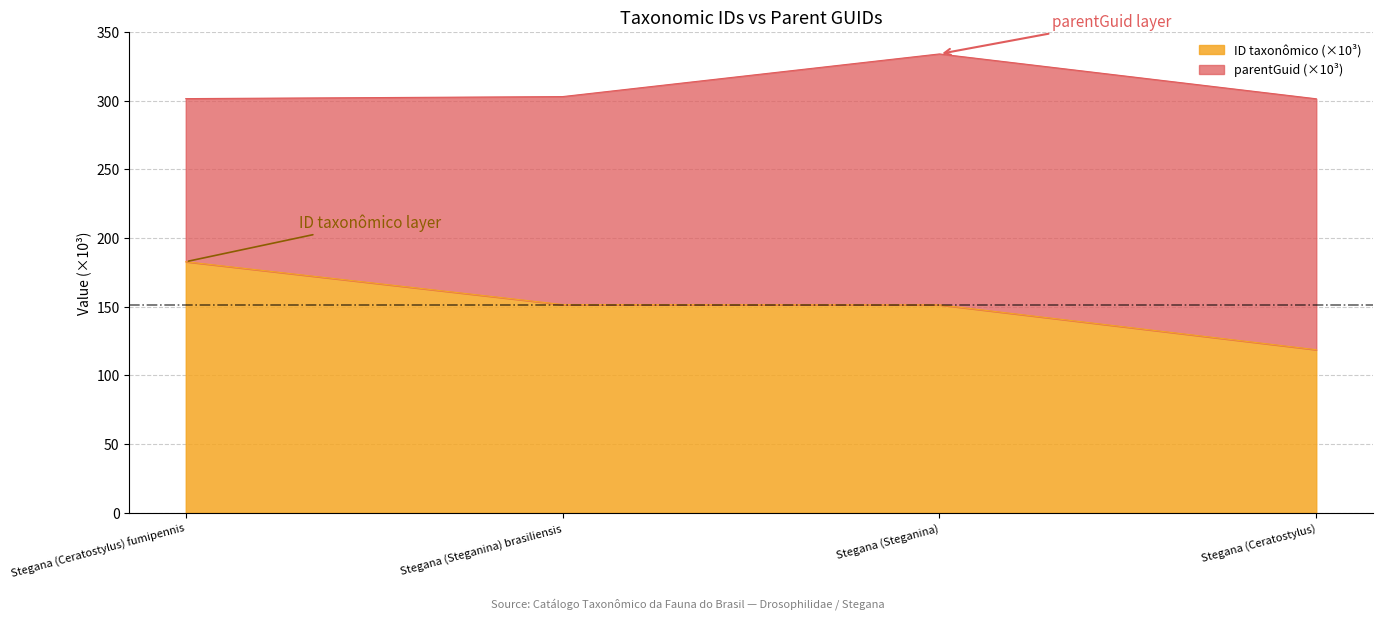

What is the sum of the values at Stegana (Ceratostylus) fumipennis and Stegana (Steganina) brasiliensis?

334.3